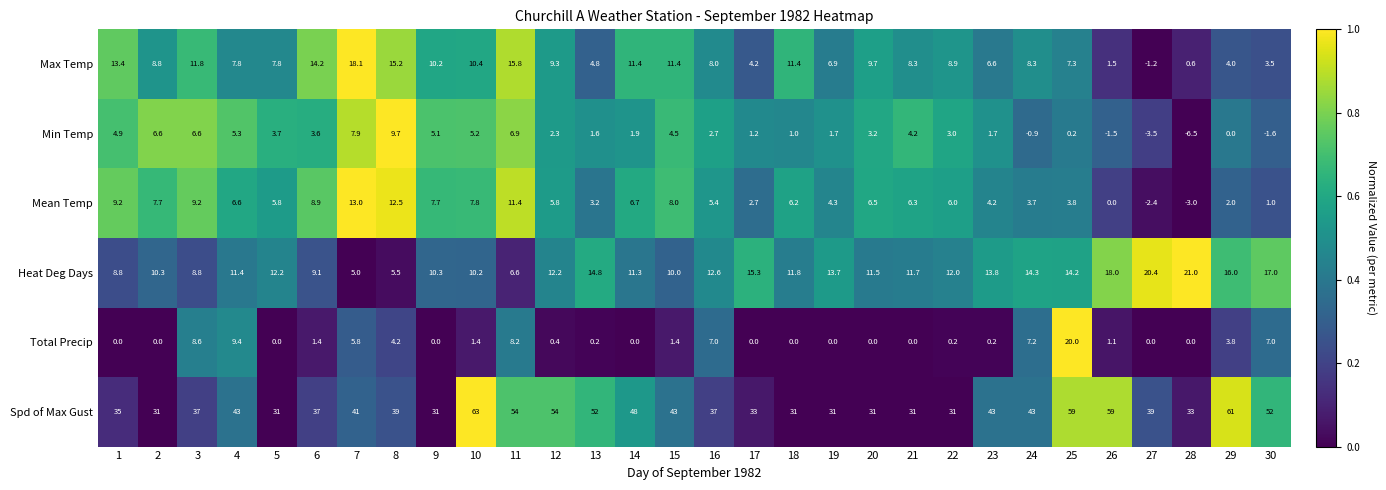

What is the difference between the highest and lowest values at 12?

53.6